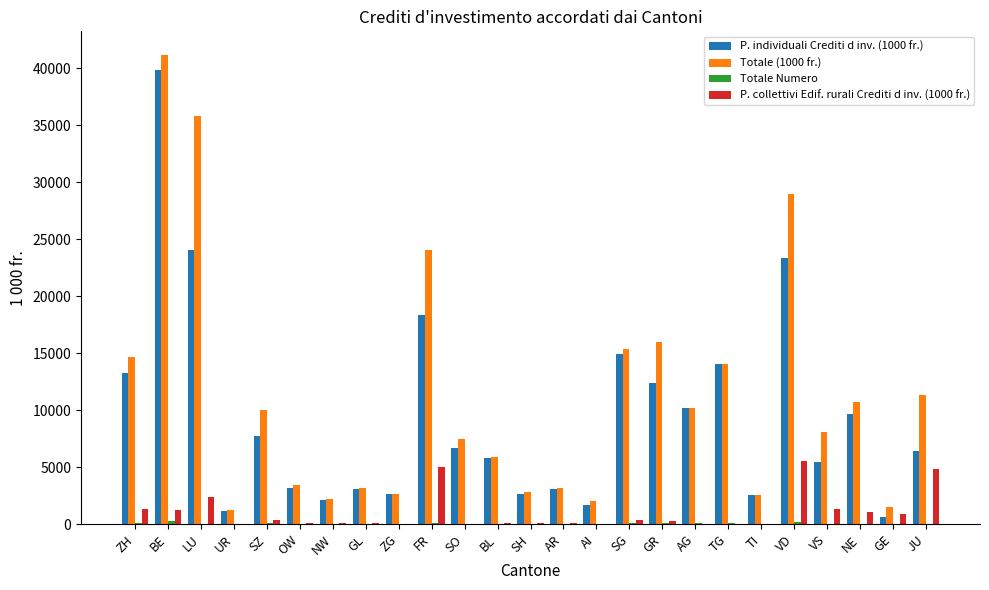

How many groups of bars are there?

25